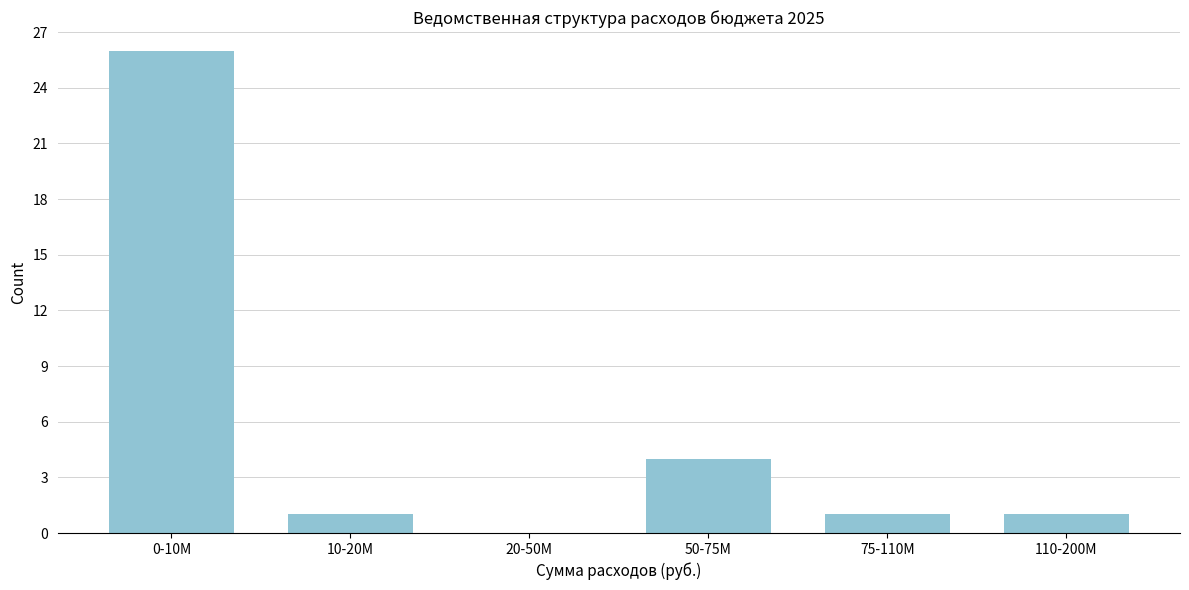

Reading right to left, list all the values displayed in this chart.

110-200M=1	75-110M=1	50-75M=4	20-50M=0	10-20M=1	0-10M=26